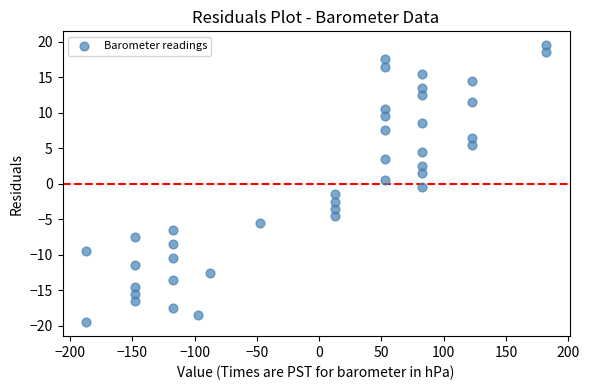

What is the range of Y values (max minus min)?

39.0